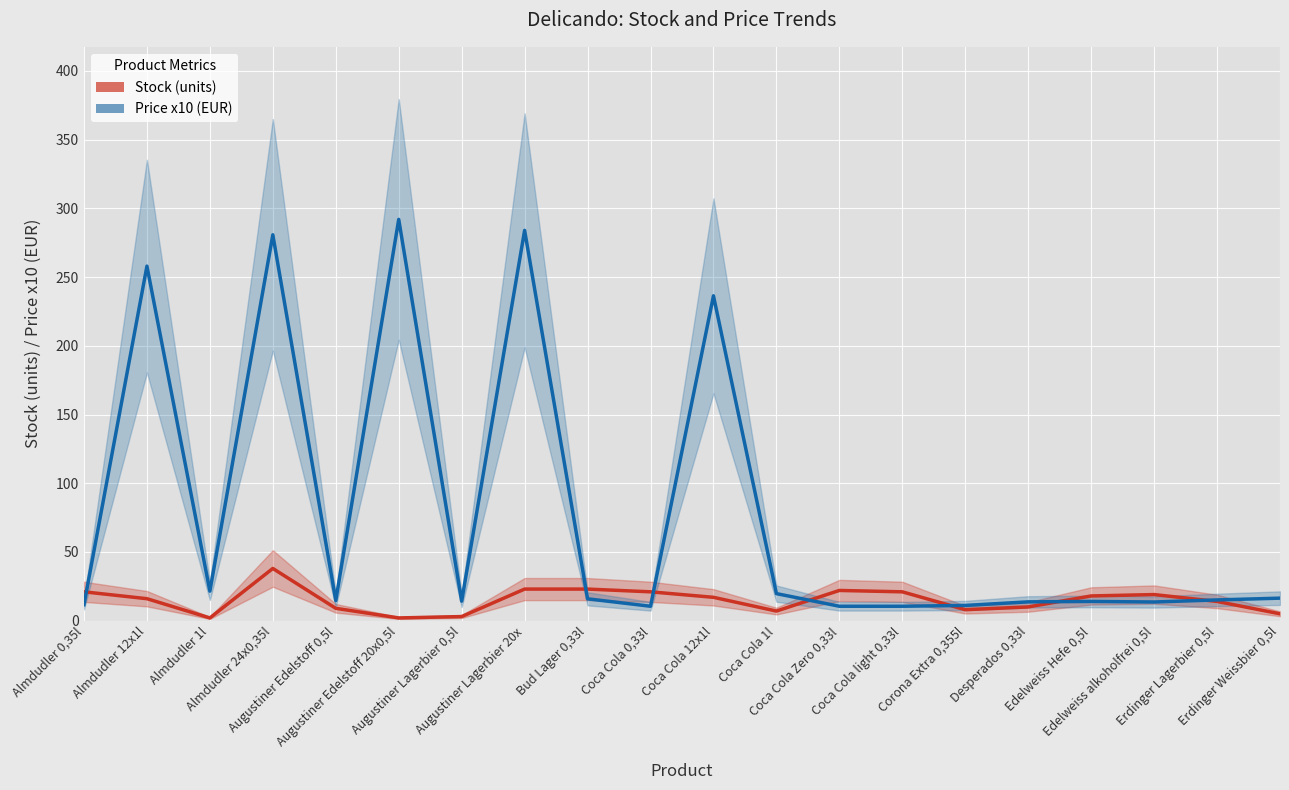

Where do Stock (units) and Price x10 (EUR) first cross each other?

Almdudler 0,35l and Almdudler 12x1l